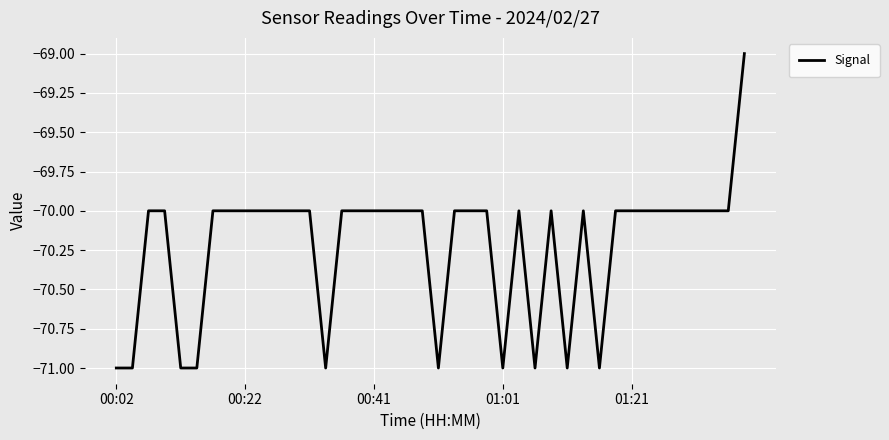

What is the greatest value displayed?

-69